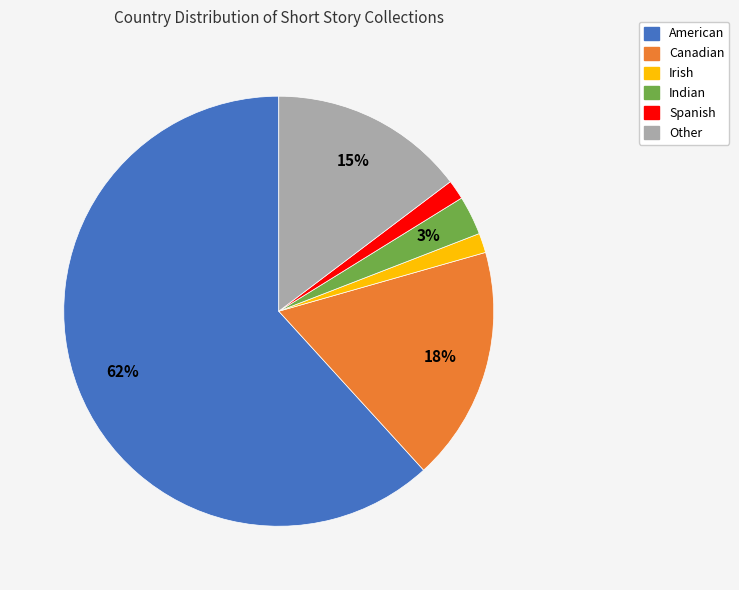

Do Irish and Spanish together represent more than half of the pie?

No